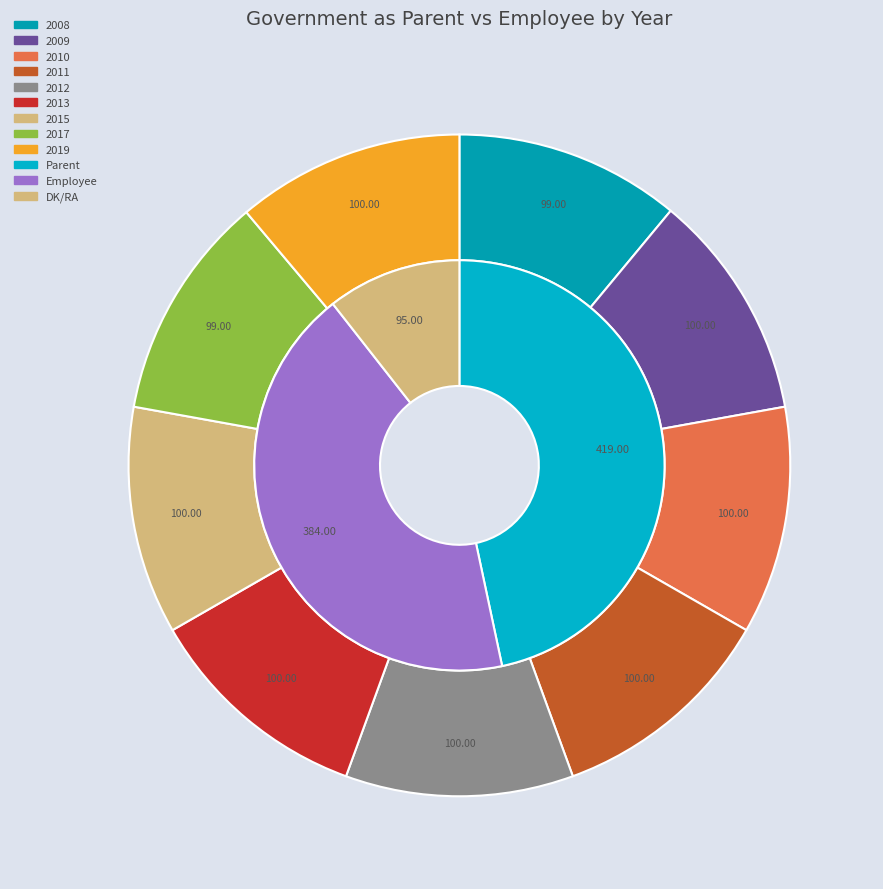

Is the sum of 2008 and 2013 greater than half?

No